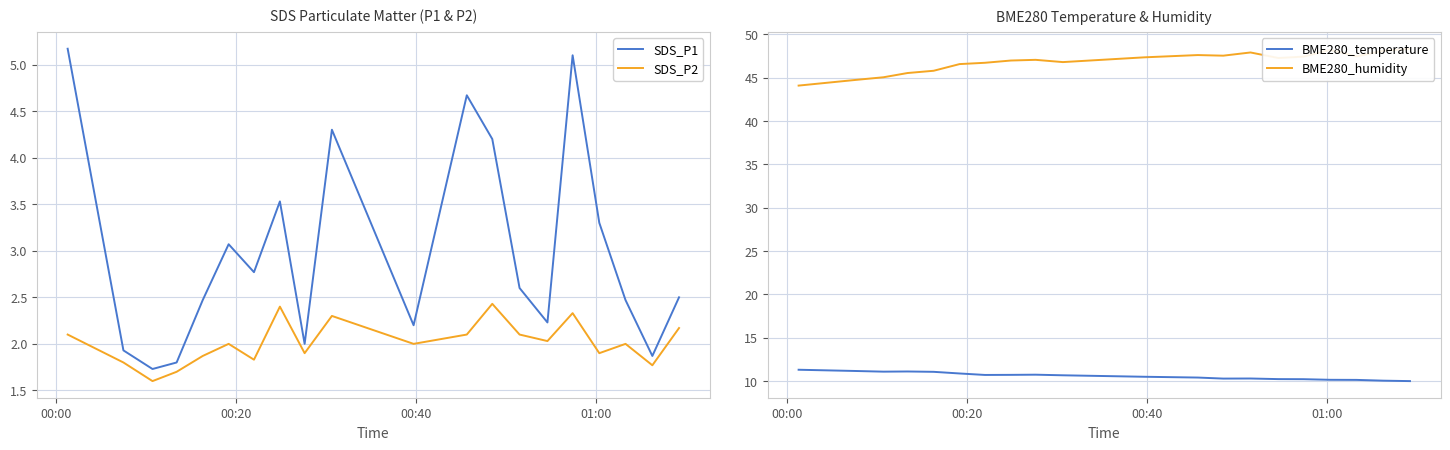

True or false: SDS_P2 and BME280_humidity cross at least once.

False